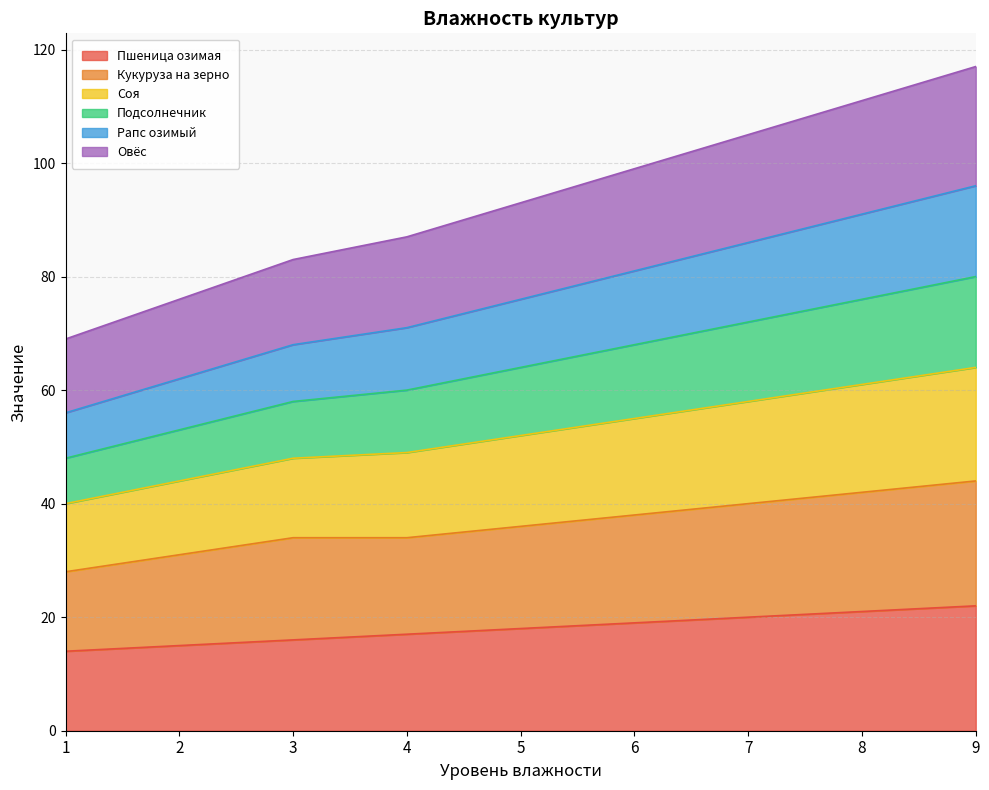

Count the Пшеница озимая values in the range 16 to 20.

5